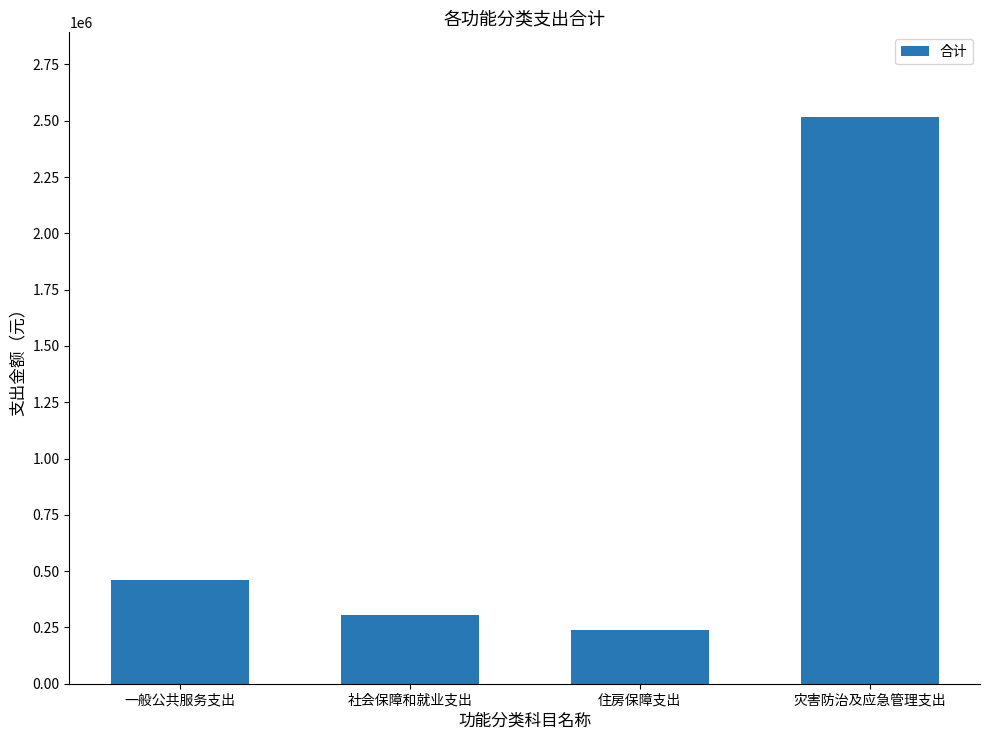

What position from the left is 社会保障和就业支出?

2